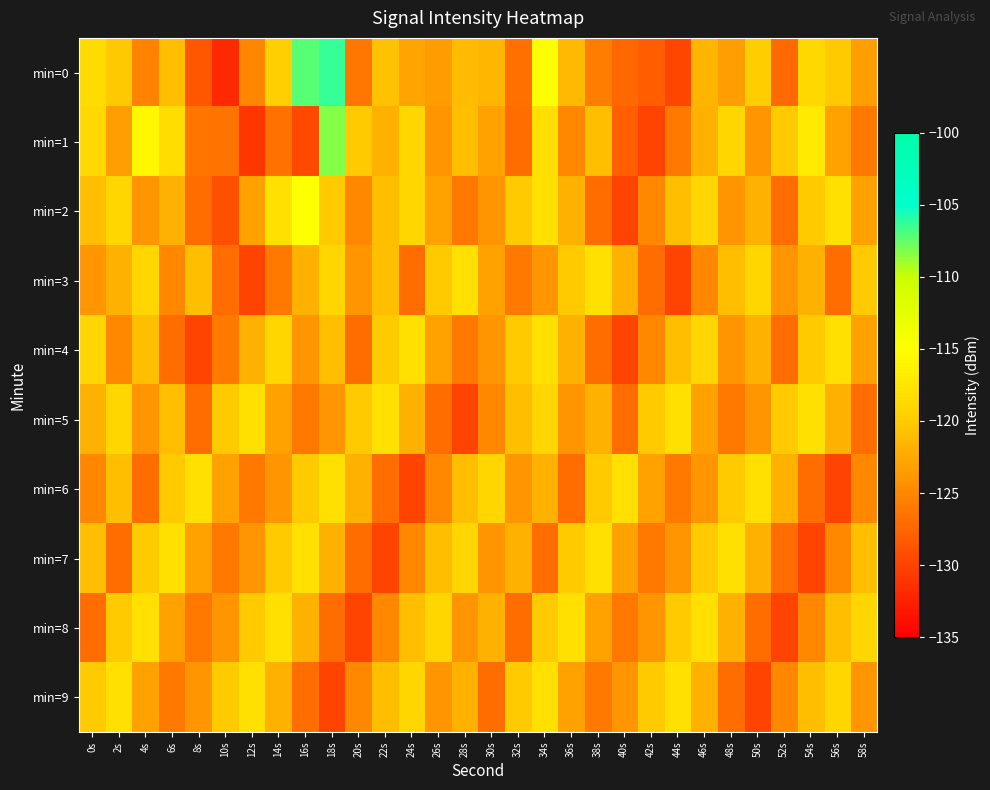

Which series has the largest range (max minus min)?

min=0